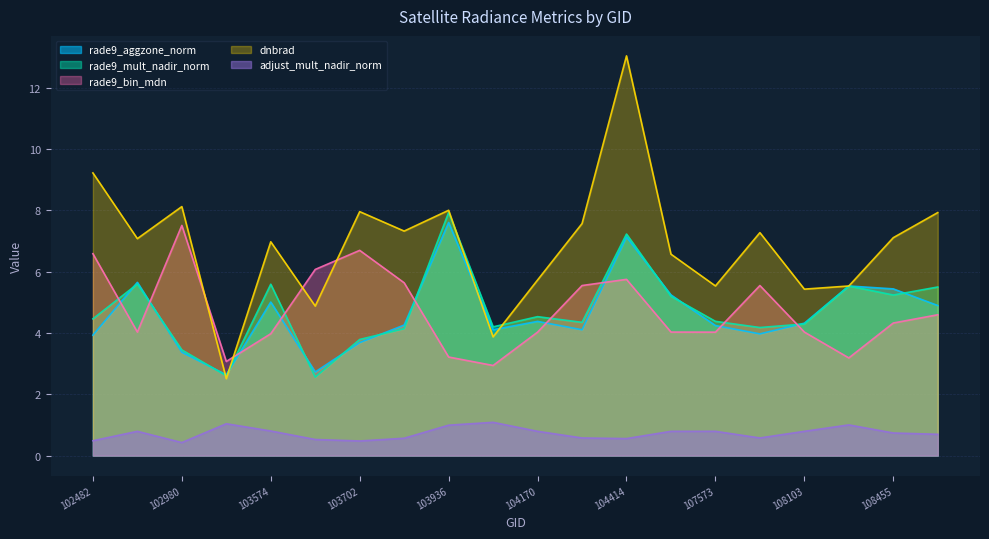

Rank the series by their maximum value, from highest to lowest.

dnbrad, rade9_mult_nadir_norm, rade9_aggzone_norm, rade9_bin_mdn, adjust_mult_nadir_norm